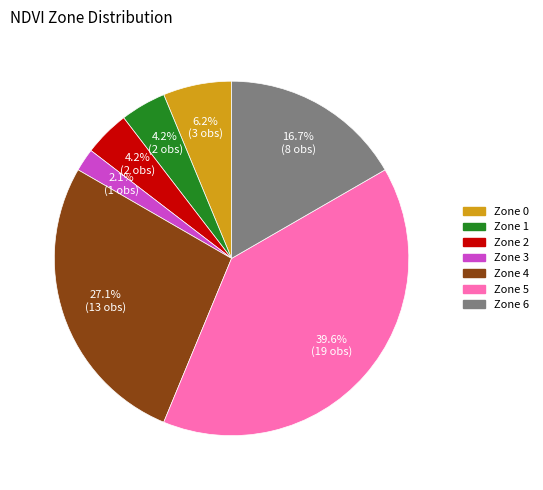

Is the sum of Zone 4 and Zone 0 greater than half?

No